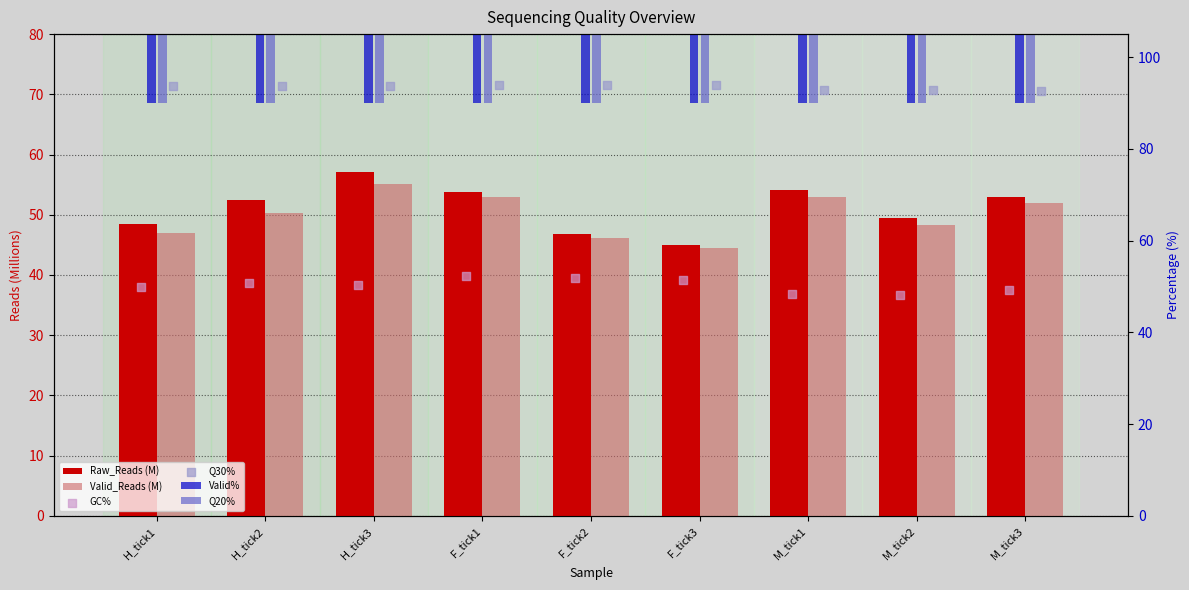

Which series contains the highest Y value?

Valid%